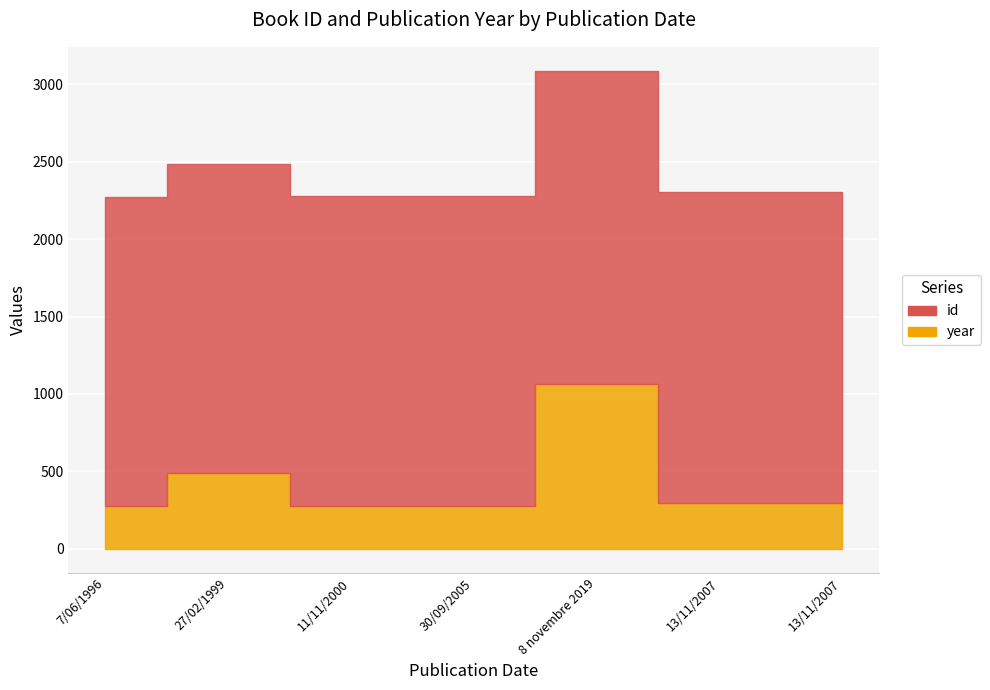

True or false: id and year intersect in this chart.

False